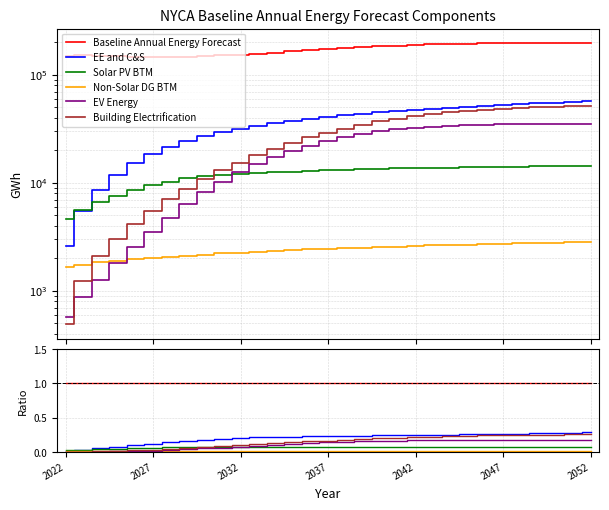

Count the number of categories in the chart.

31